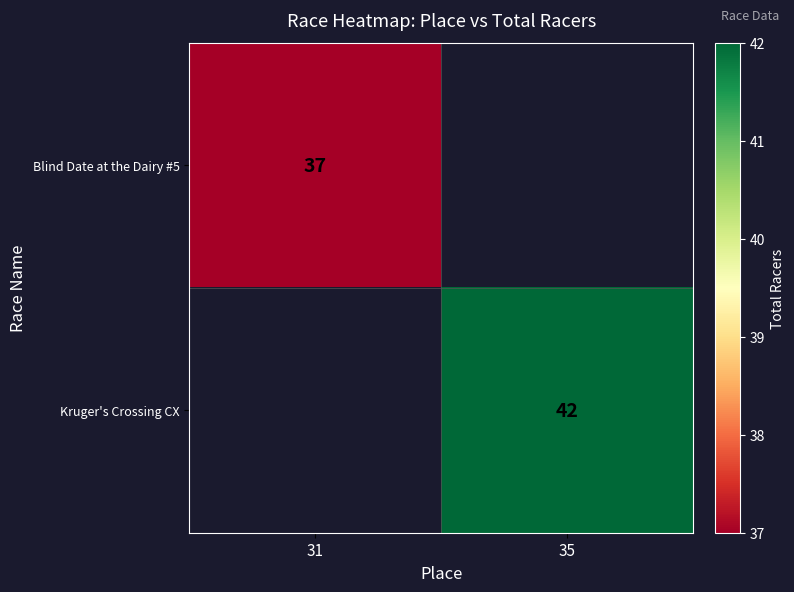

Which has a higher value, 31 or 35?

35